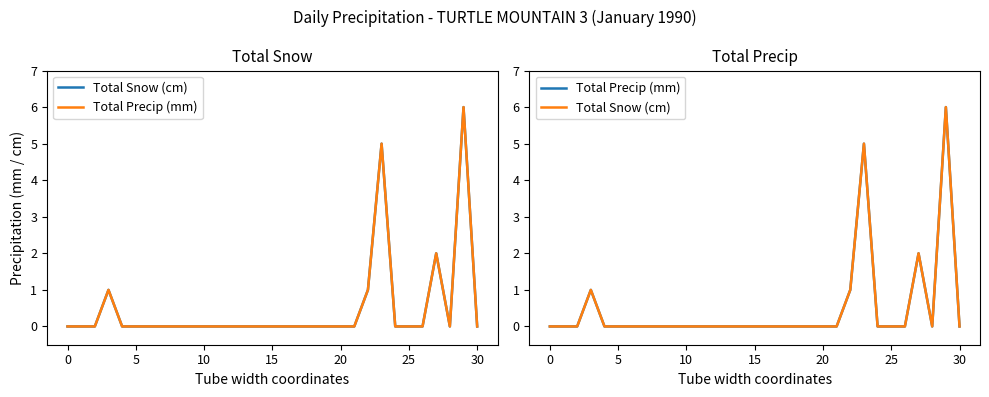

True or false: Total Snow (cm) and Total Precip (mm) cross at least once.

False